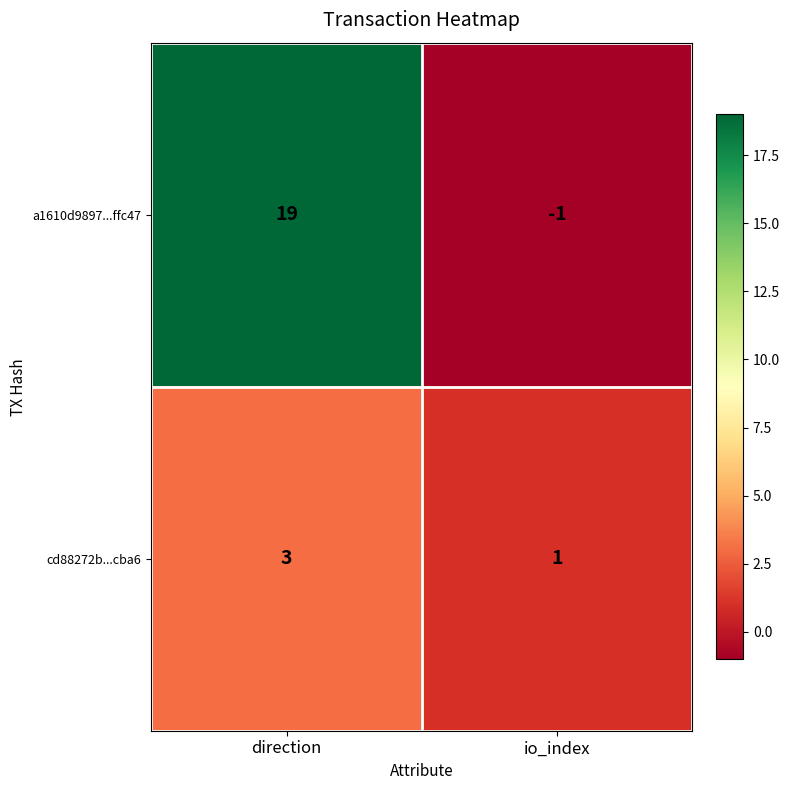

Which category has the lowest value in the cd88272b...cba6 series?

io_index